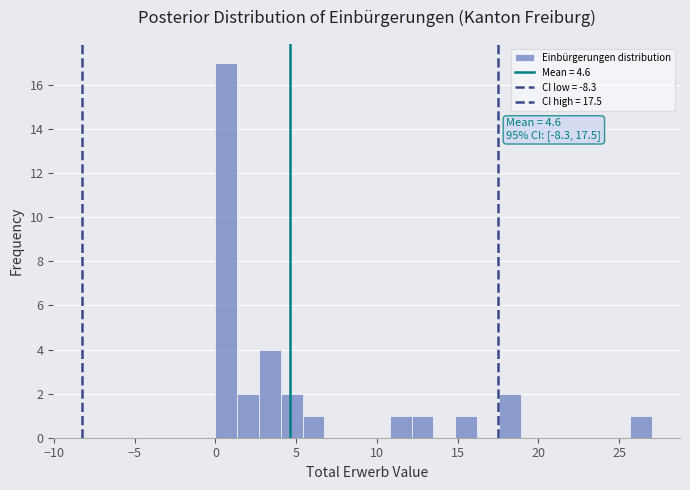

Around what value on the x-axis is the tallest bar? Give the approximate position of its centre, as read against the axis.

0.5